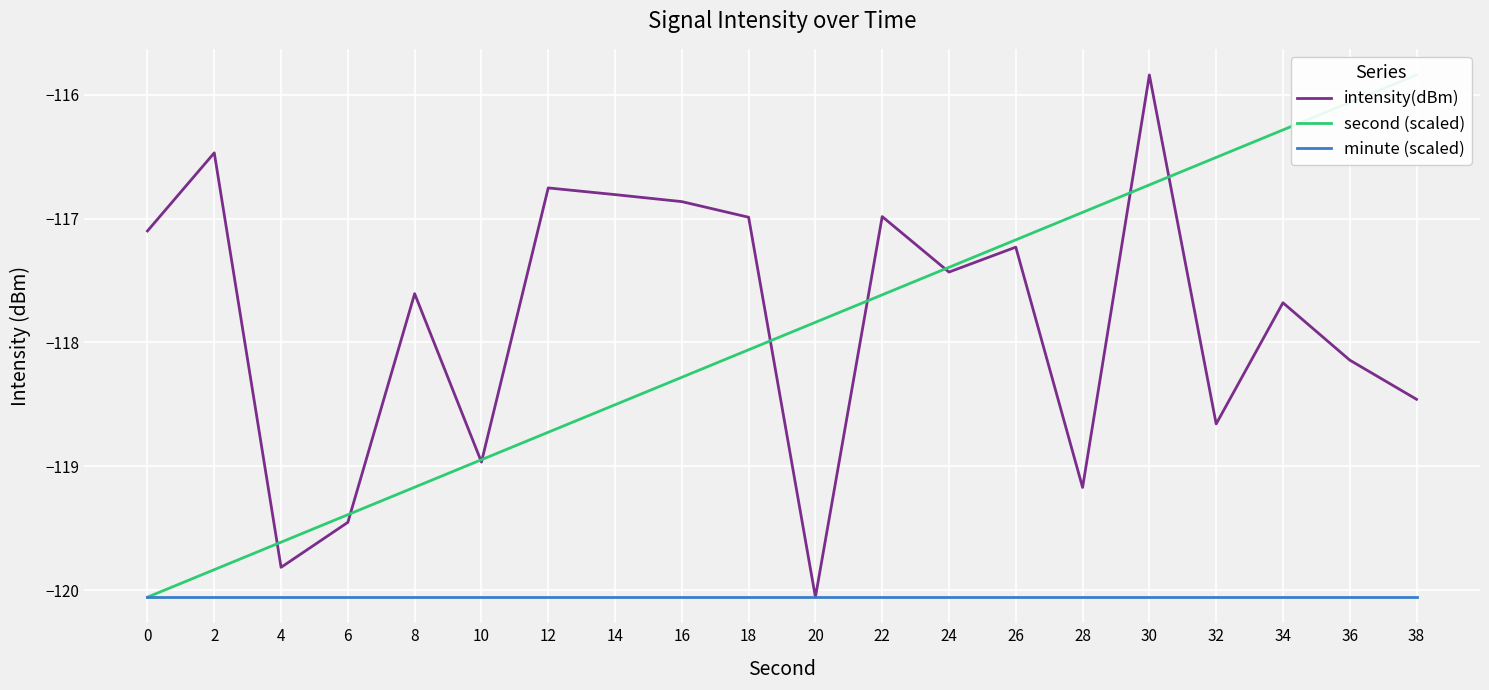

Which series has the largest range (max minus min)?

intensity(dBm)